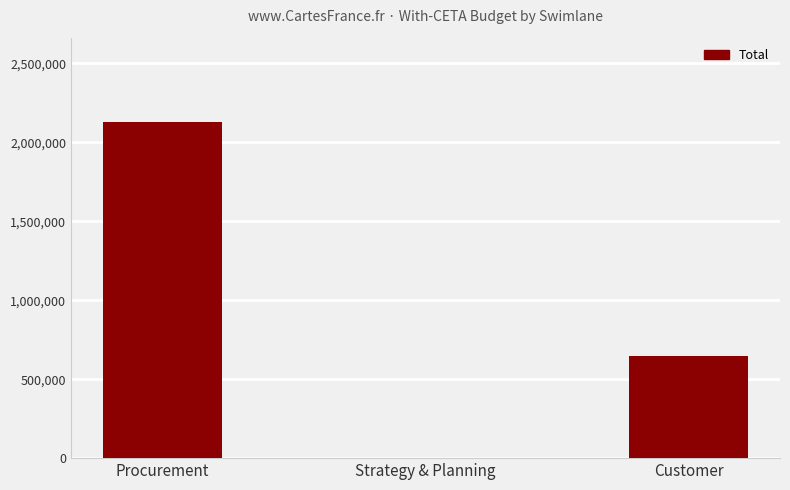

At which category does the chart reach its peak across all series?

Procurement